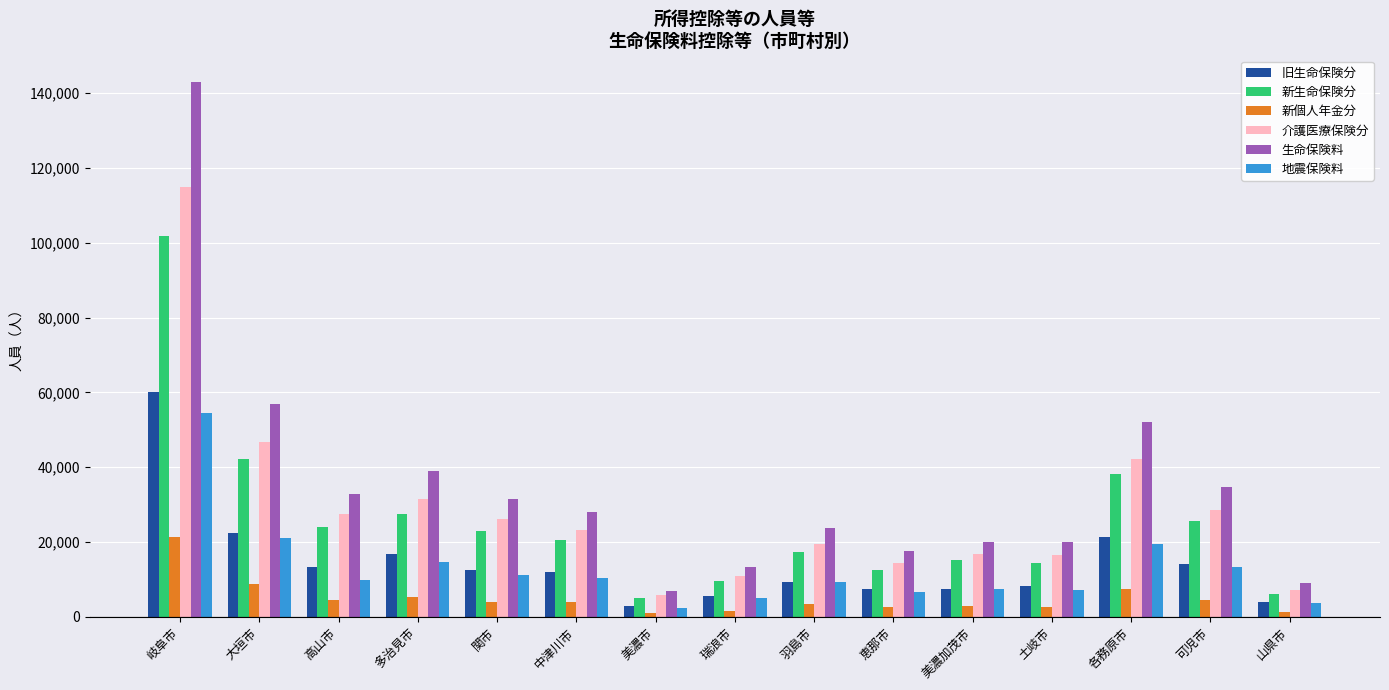

How many groups of bars are there?

15